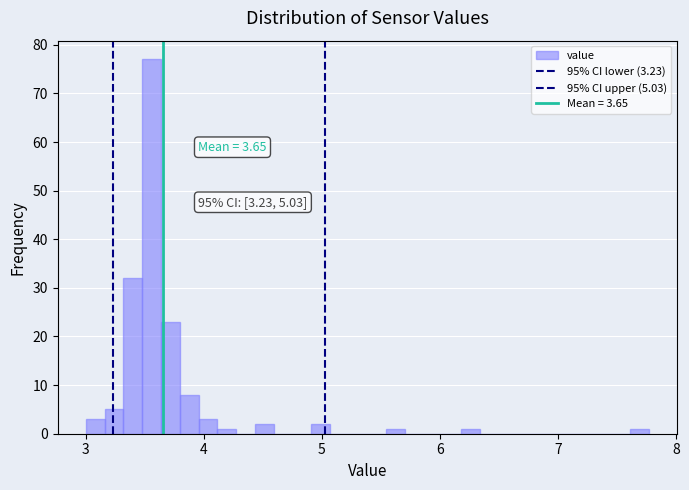

Around what value on the x-axis is the tallest bar? Give the approximate position of its centre, as read against the axis.

3.6